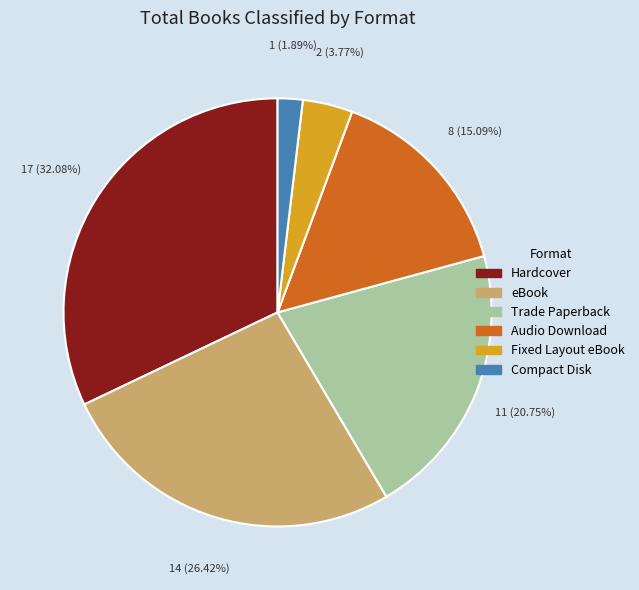

What percentage is the Audio Download slice, to the nearest percent?

15%